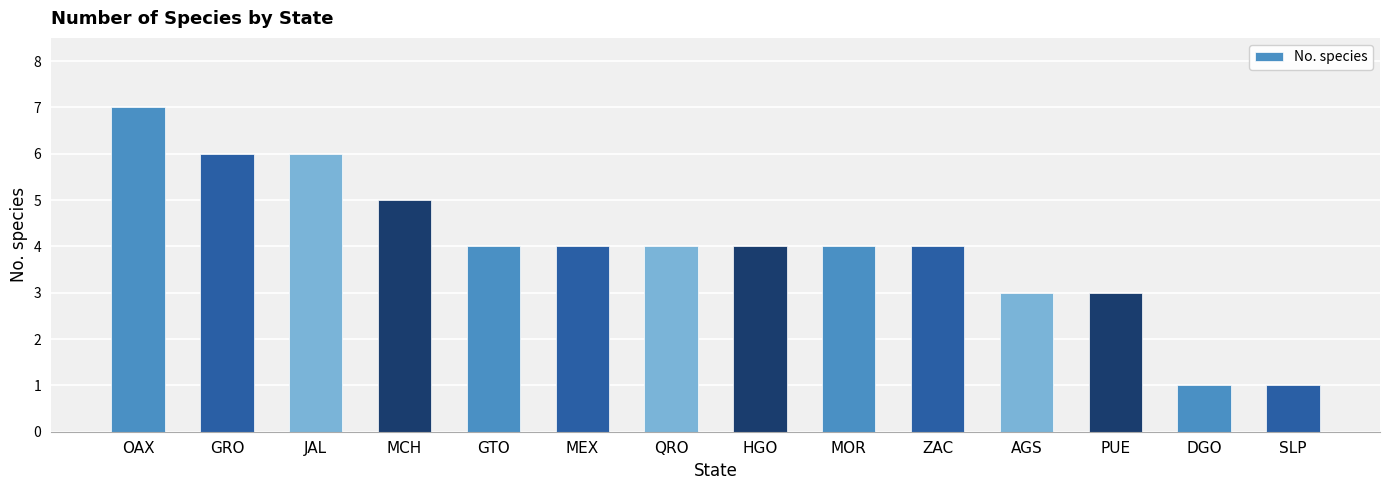

Count the values in the range 3 to 5.

9